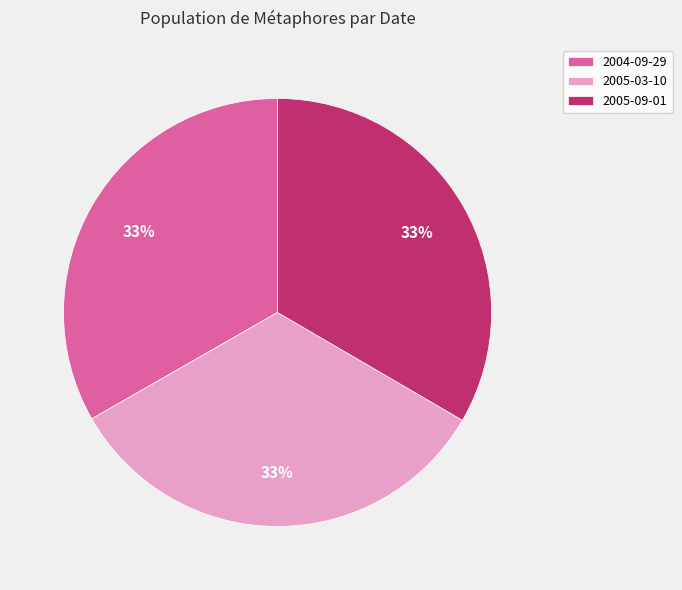

To the nearest percent, what portion does 2005-09-01 represent?

33%